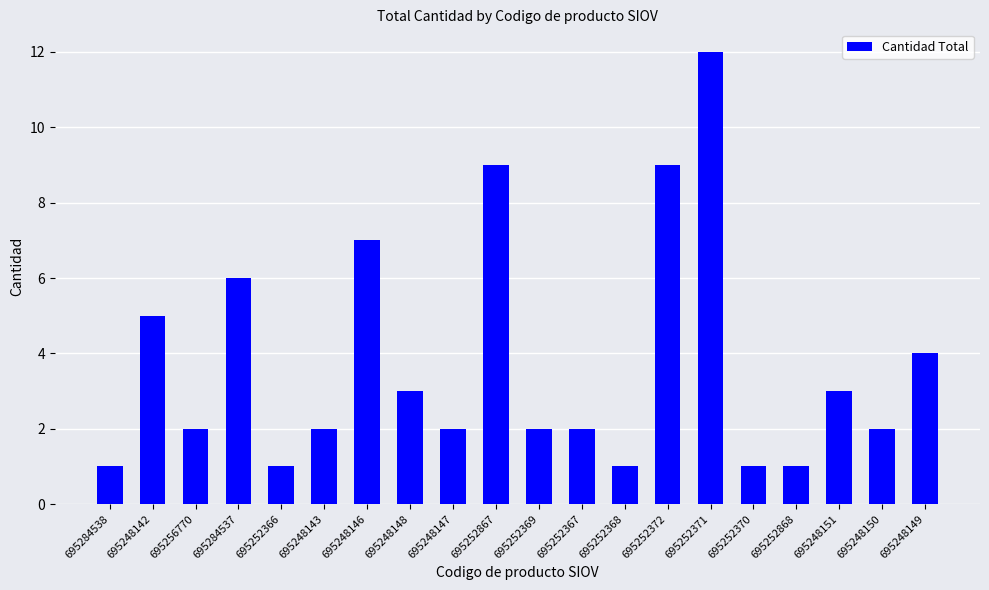

What is the greatest value displayed?

12